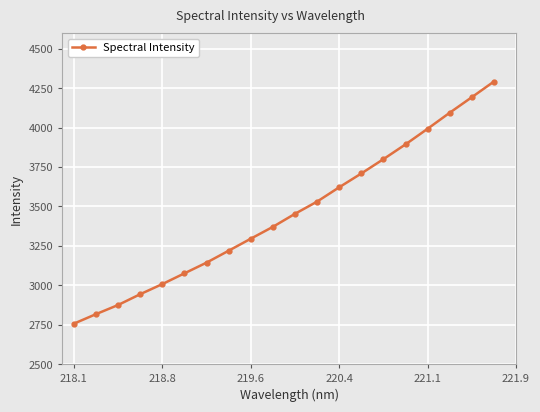

What is the difference between the second highest and minimum values?

1435.8